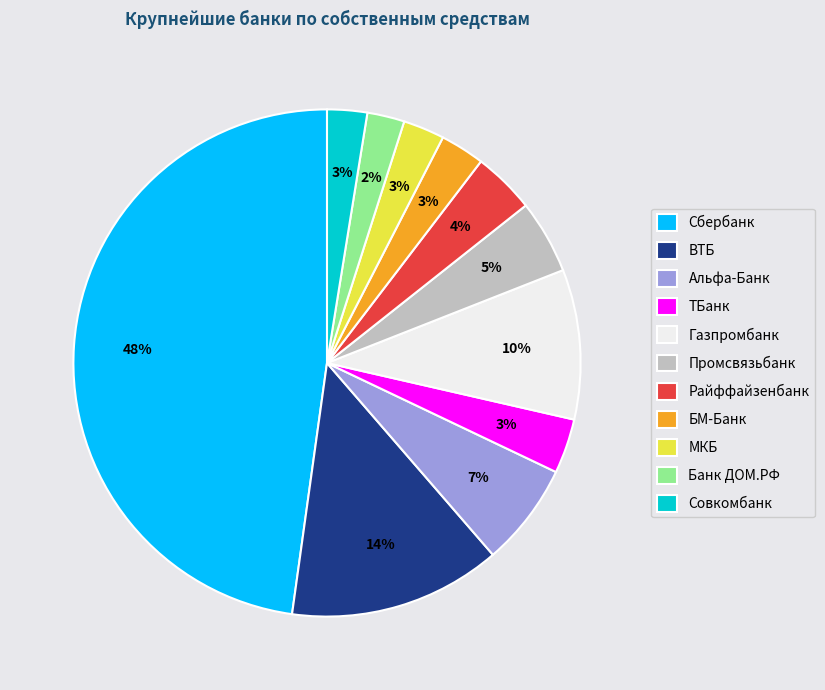

To the nearest percent, what percentage of the pie is ТБанк?

3%